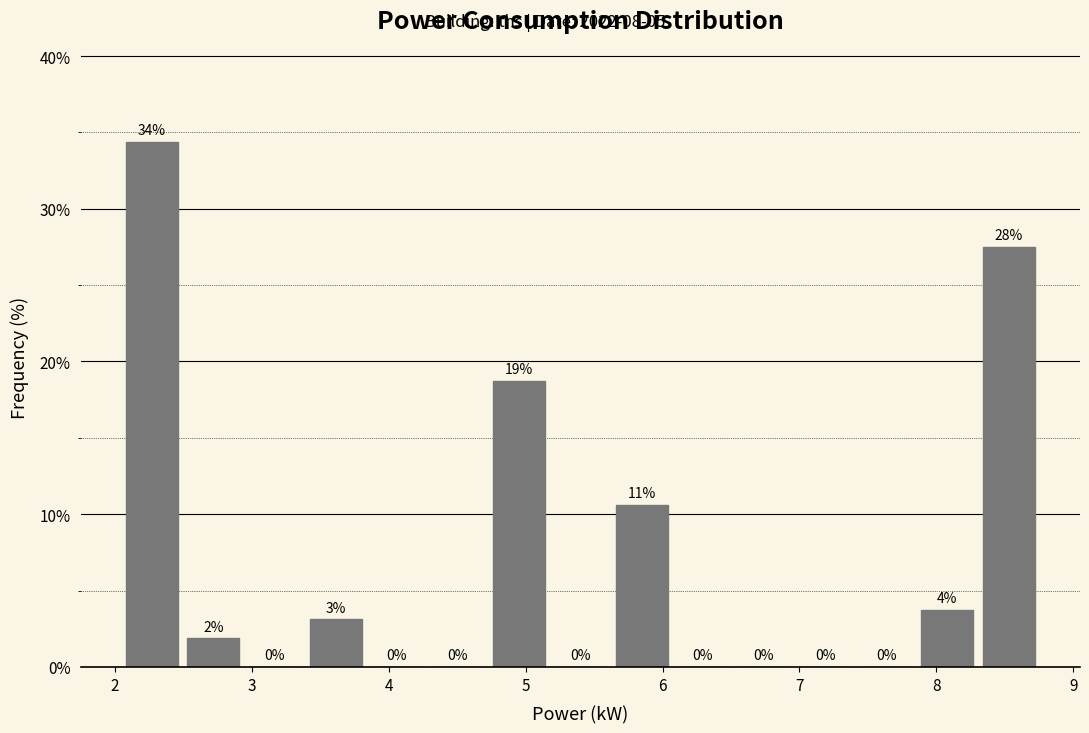

Which range on the x-axis has the tallest bar?

2.1 to 2.5